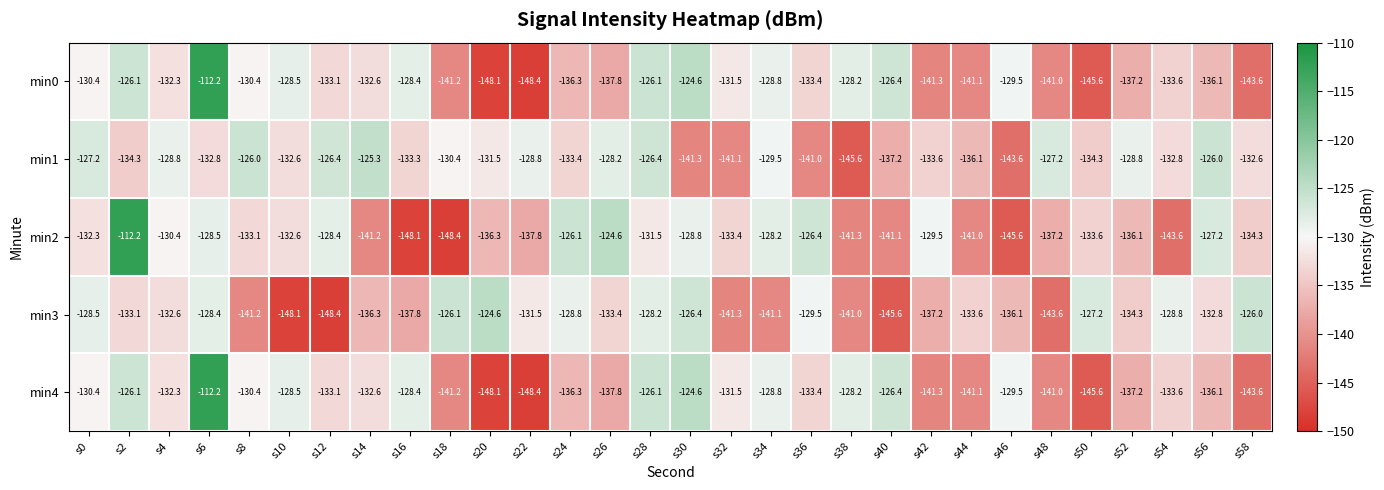

Between s12 and s40, which series saw the biggest shift?

min2